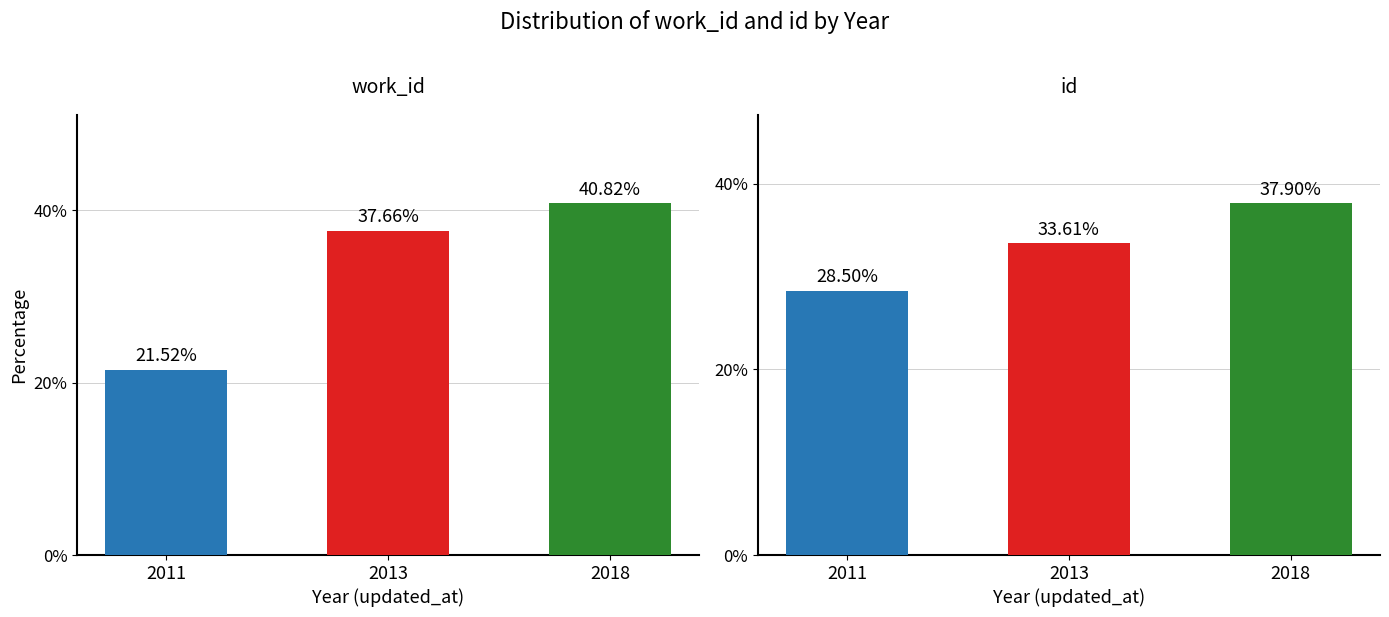

What is the value of the id bar at the 2nd from the left?

33.6